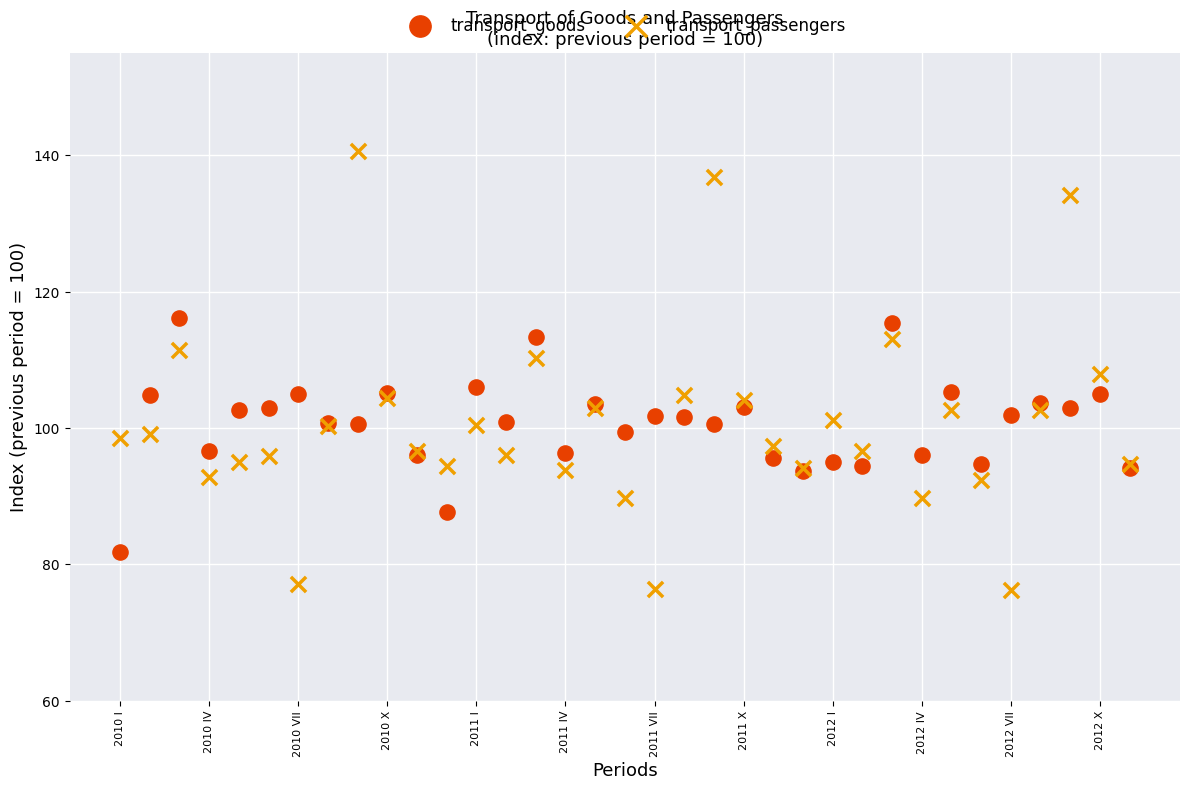

Which series reaches the minimum Y coordinate?

transport_passengers